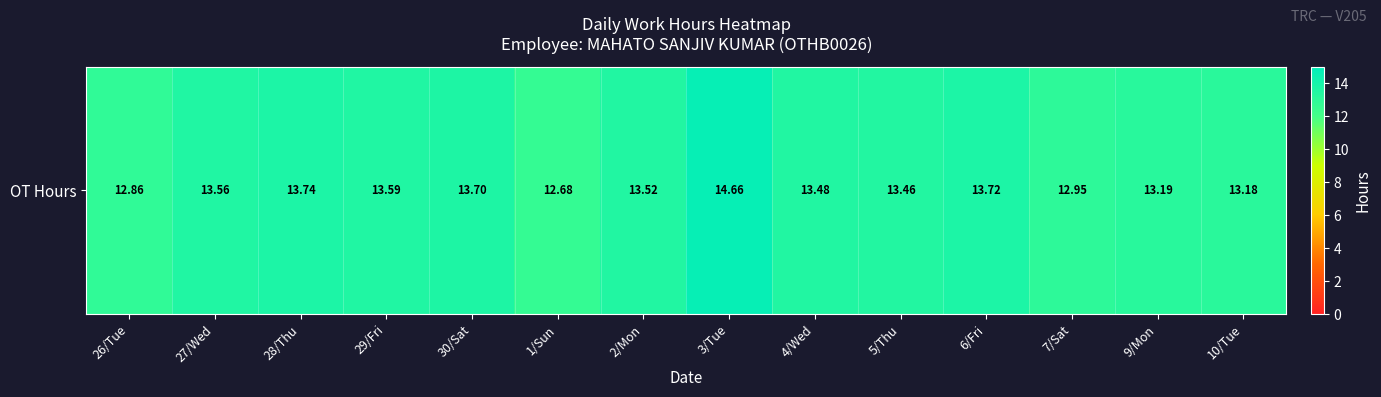

Read the value at 3/Tue.

14.7